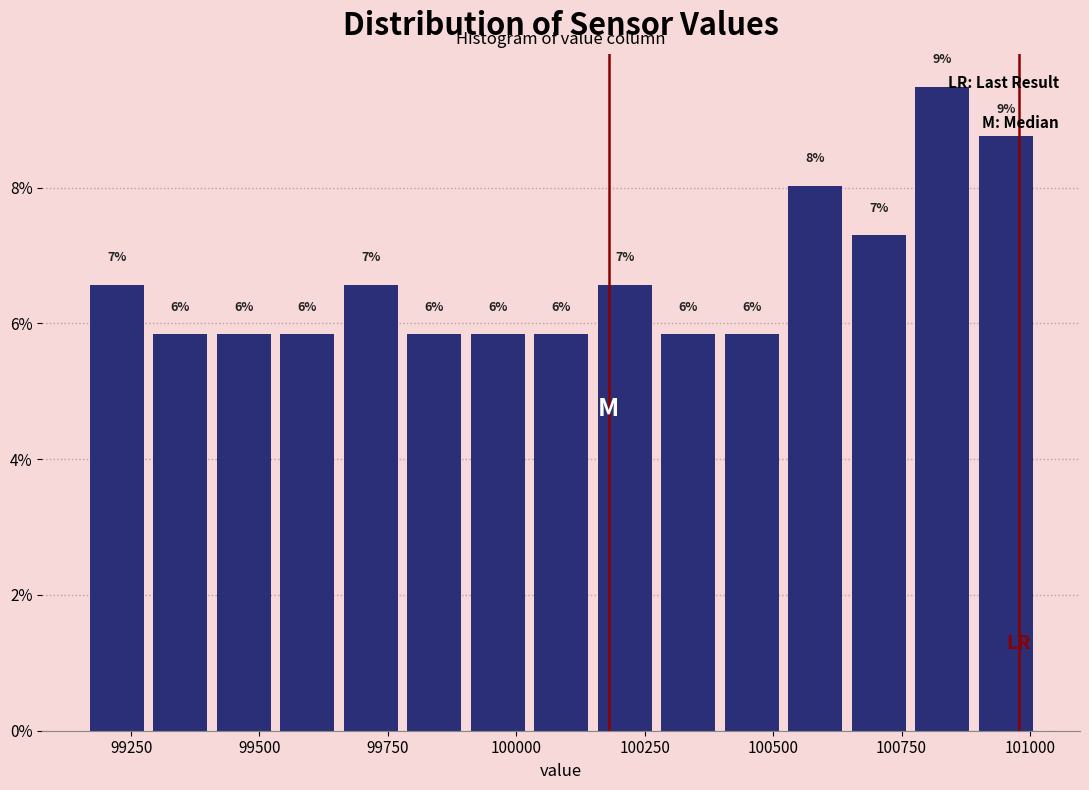

Read against the x-axis, roughly where is the centre of the tallest bar?

100850